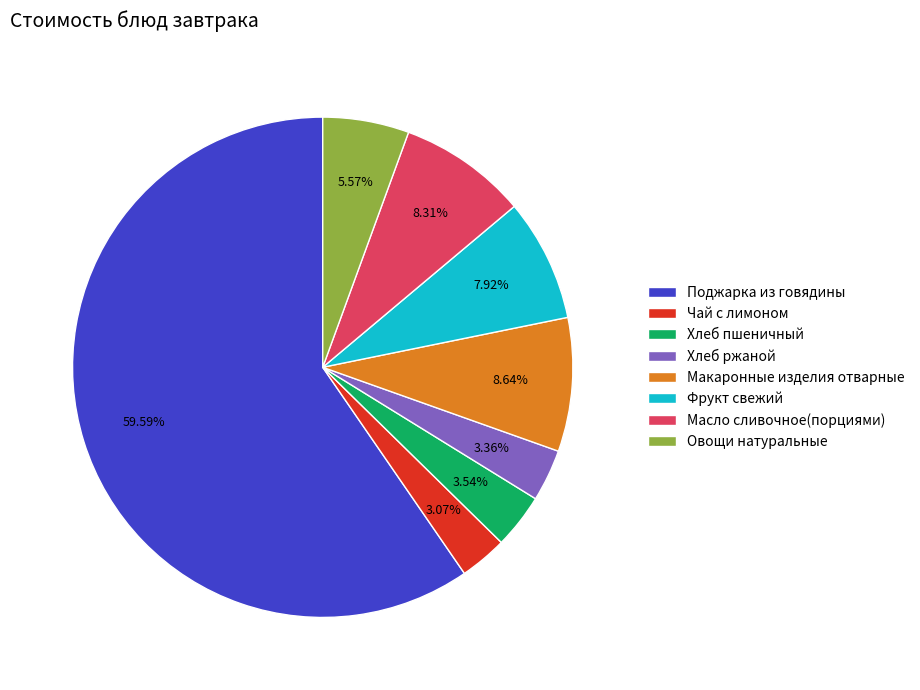

The Макаронные изделия отварные slice represents 17% of the pie. True or false?

False